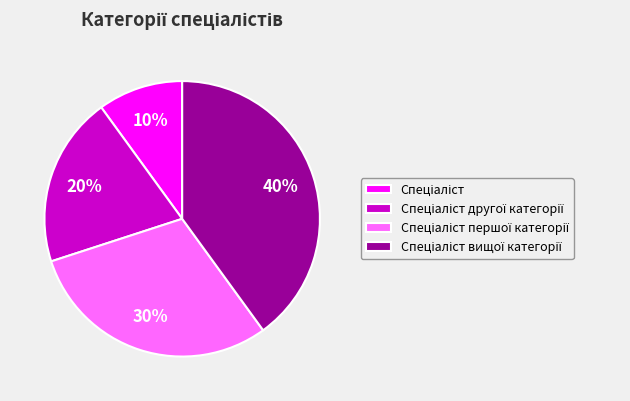

To the nearest percent, what is the difference between the largest and smallest slice percentages?

30%